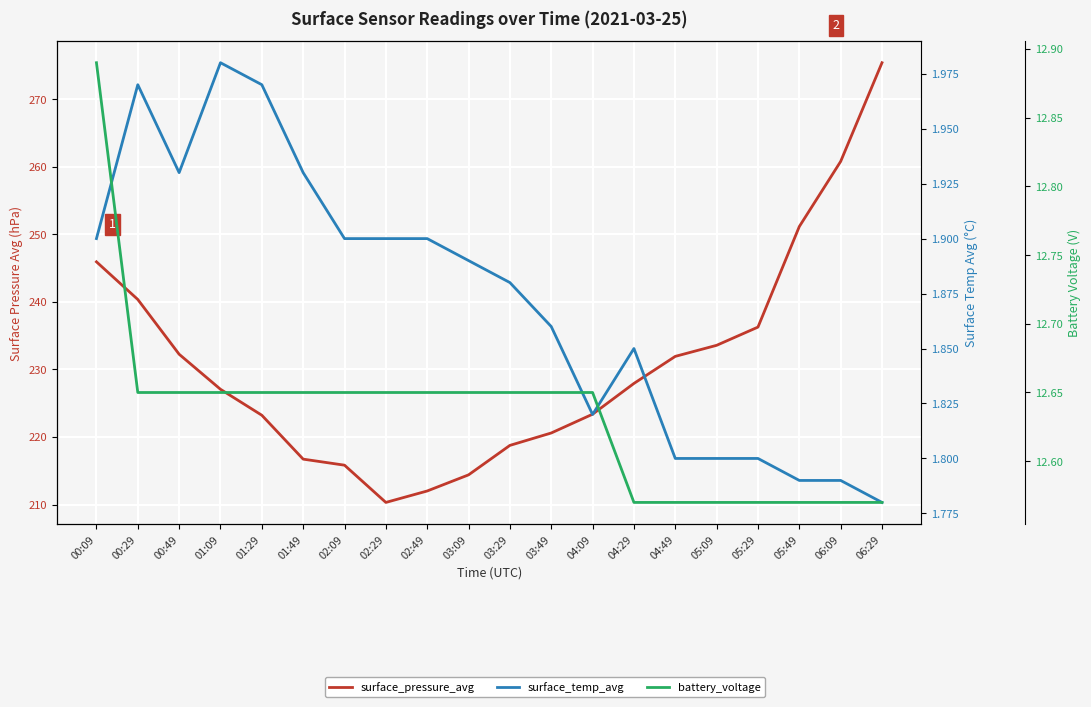

At which category is the sum across all series the highest?

06:29